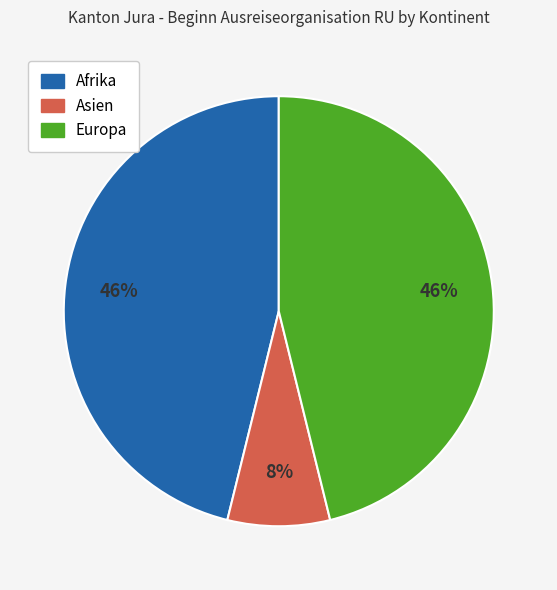

To the nearest percent, what is the combined percentage of Afrika and Asien?

54%